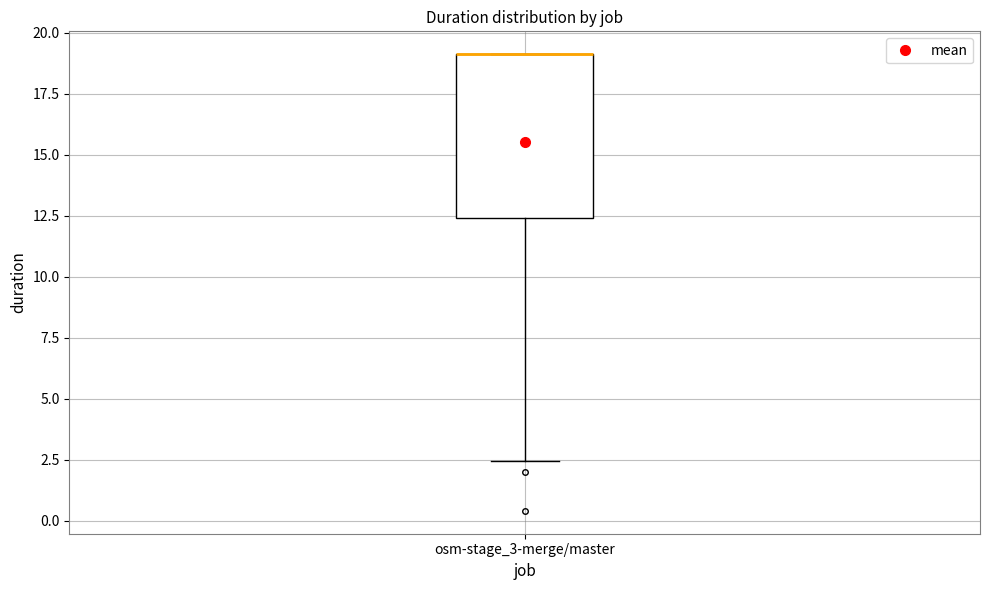

Transcribe this box plot: give where the median line is, the range the box spans, and where the two whiskers end, as read against the y-axis. The values are not printed on the chart, so give them approximately, as read against the axis.

median 19.0 (drawn on the box's upper edge), box 12.5 to 19.0, whiskers 2.5 to 19.0